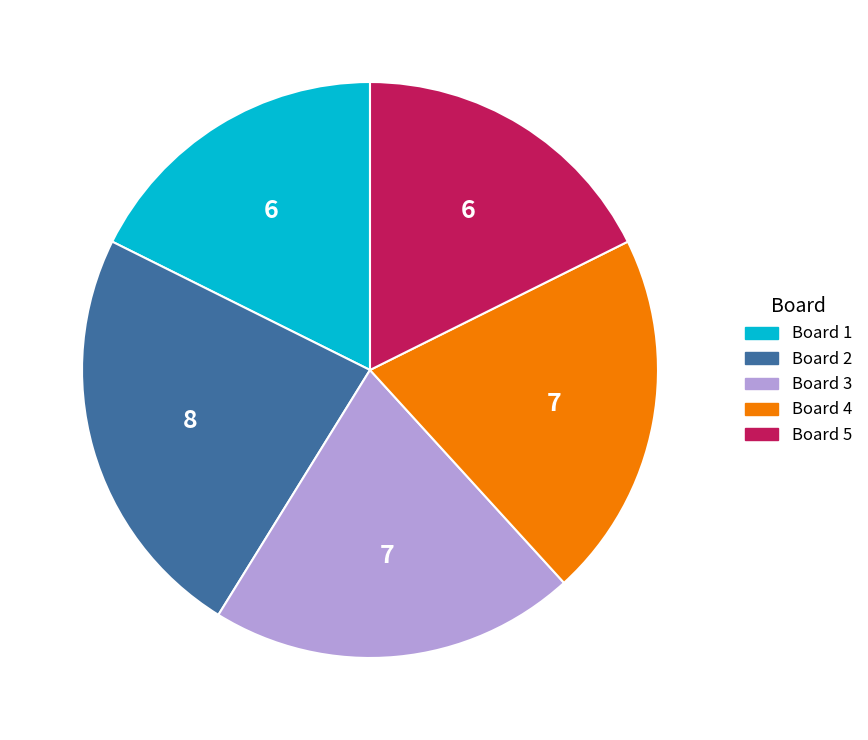

Approximately how many times larger is the value at Board 4 compared to Board 1?

1.2